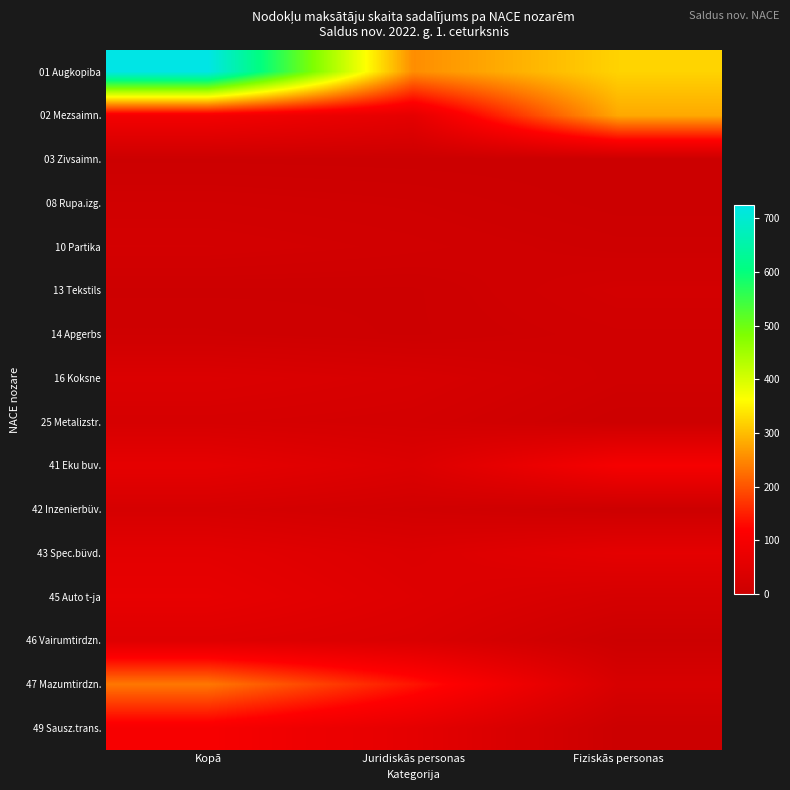

Between Kopā and Juridiskās personas, which is larger?

Kopā